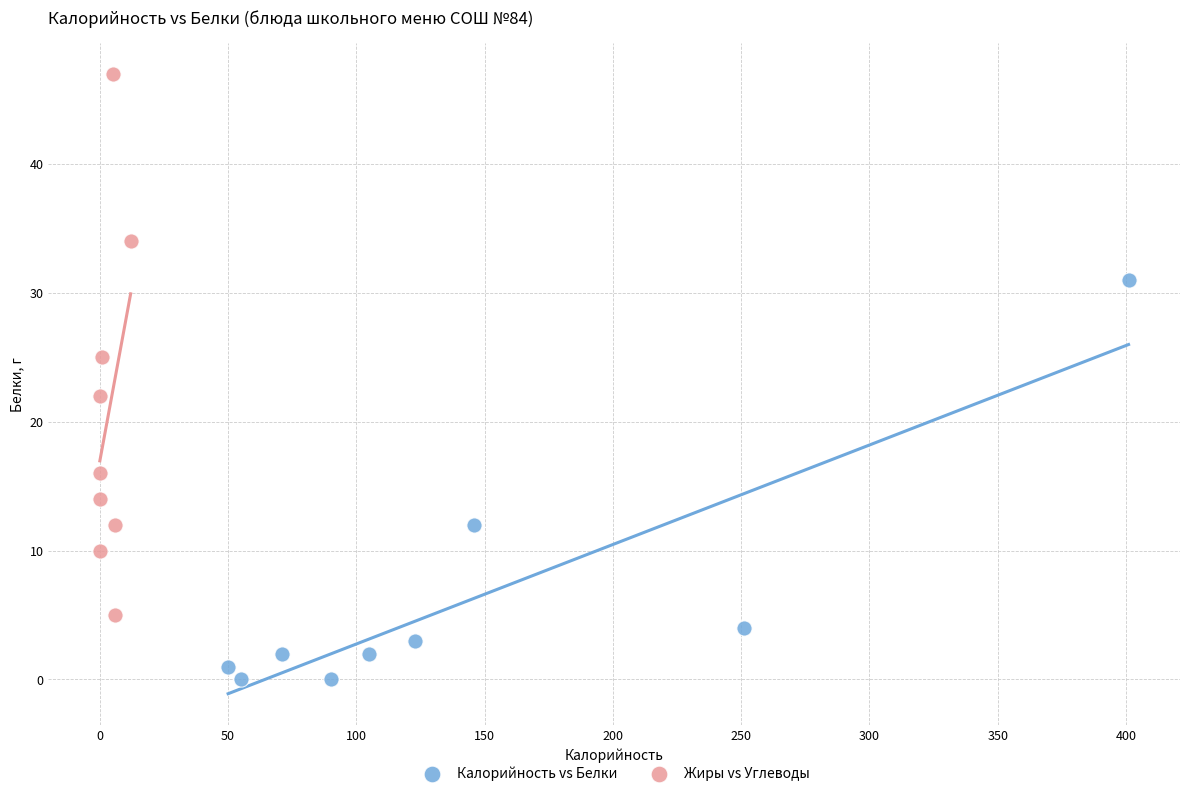

Which series reaches the minimum Y coordinate?

Калорийность vs Белки